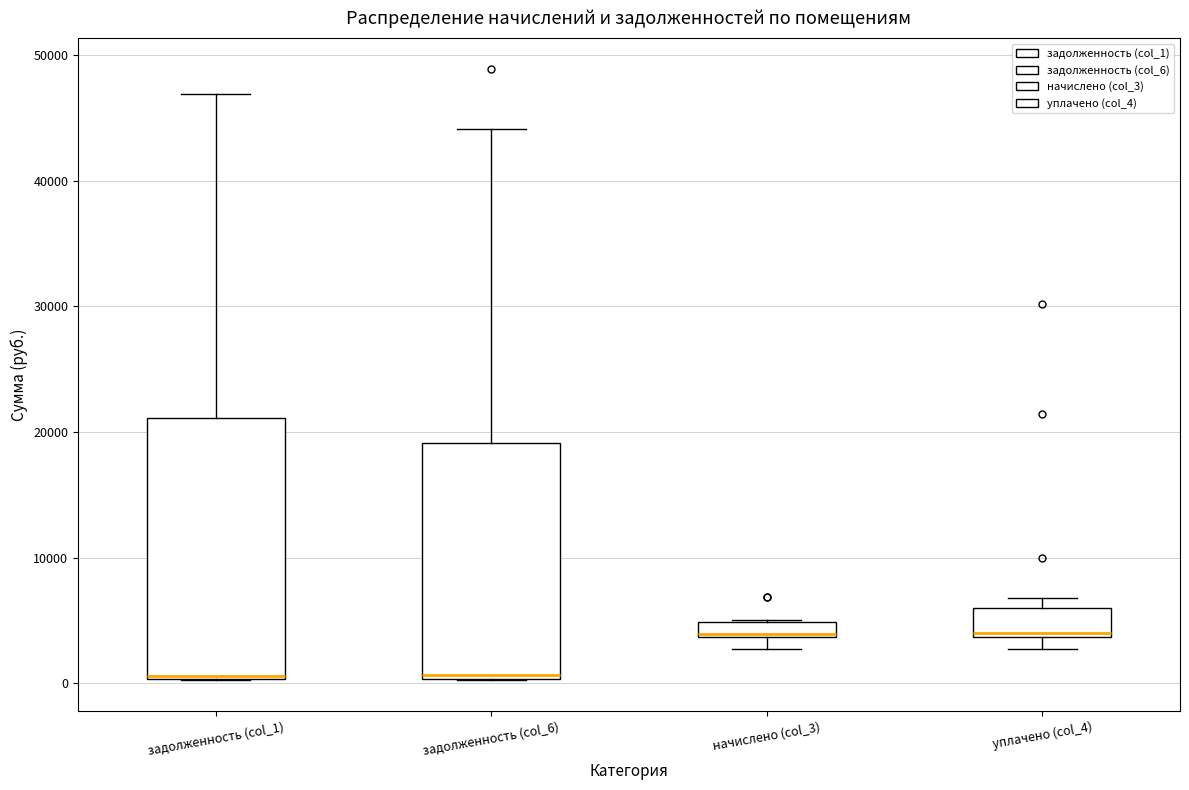

Comparing the boxes themselves (not the whiskers), which one is the tallest?

задолженность (col_1)